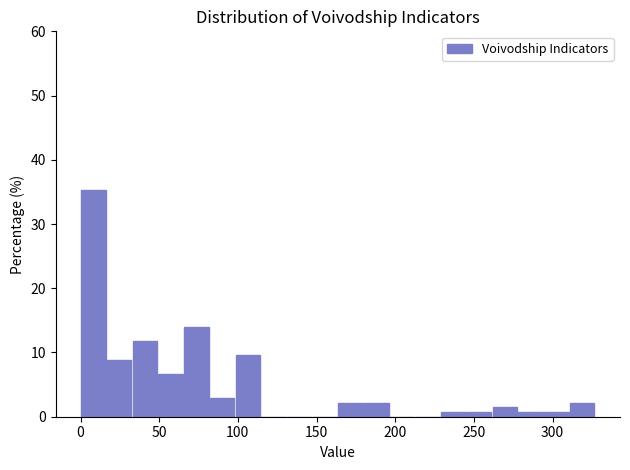

Around what value on the x-axis is the tallest bar? Give the approximate position of its centre, as read against the axis.

10